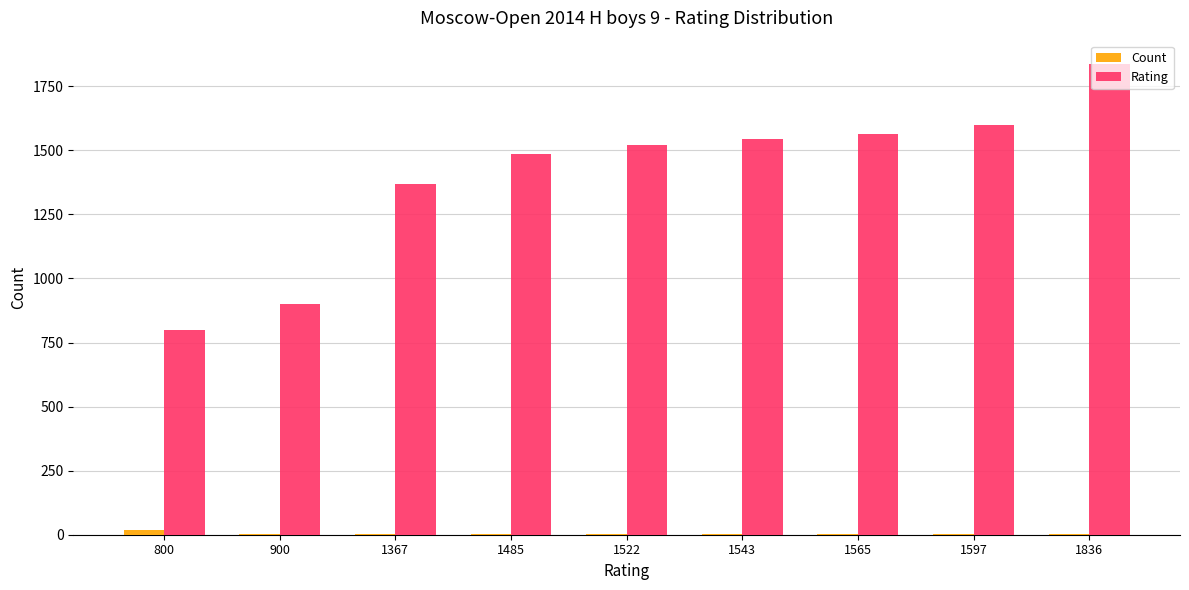

At which category is the sum across all series the highest?

1836